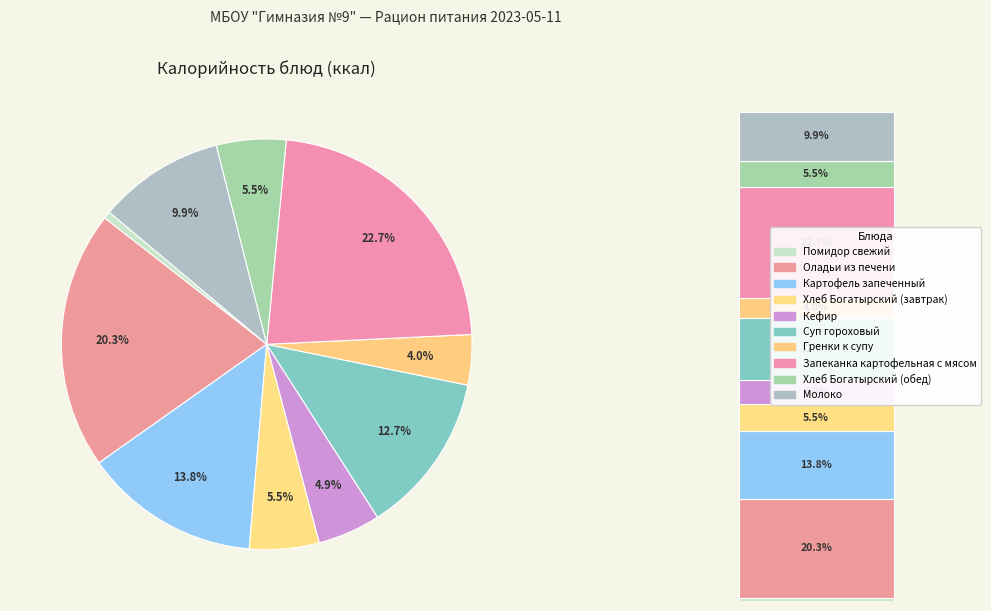

To the nearest percent, what percentage of the pie is Картофель запеченный?

14%